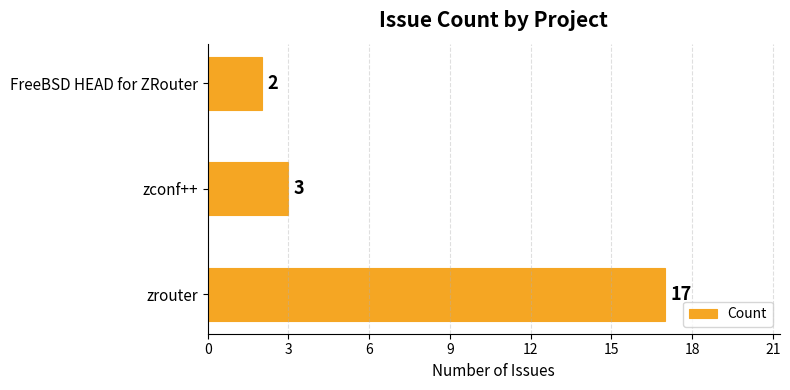

Count the number of data series in this chart.

1